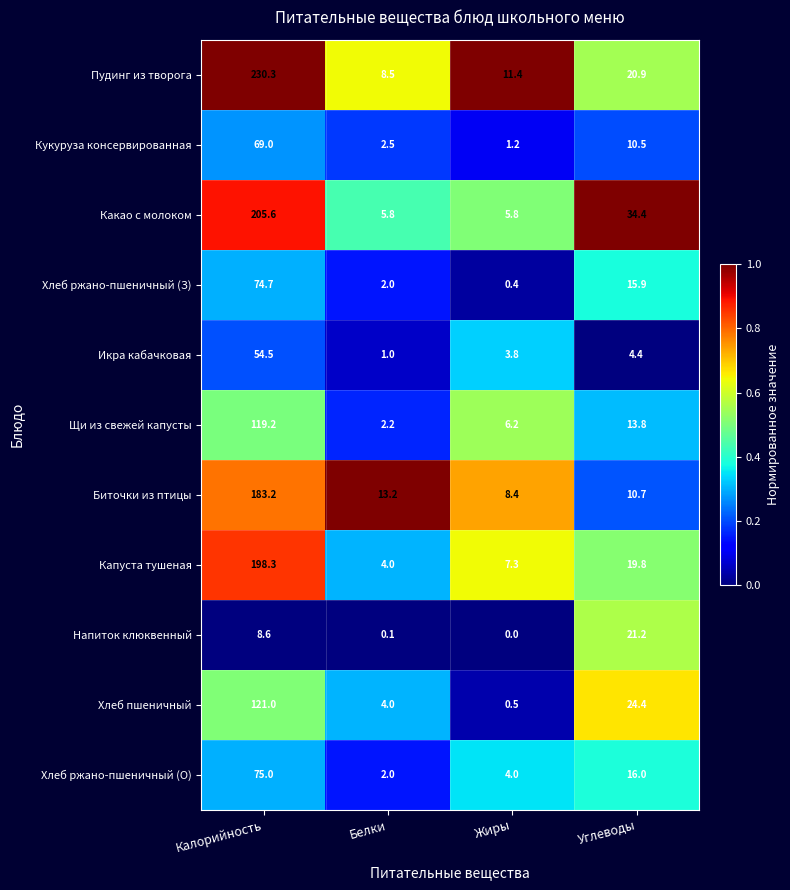

Rank the series by their maximum value, from highest to lowest.

Пудинг из творога, Какао с молоком, Капуста тушеная, Биточки из птицы, Хлеб пшеничный, Щи из свежей капусты, Хлеб ржано-пшеничный (О), Хлеб ржано-пшеничный (З), Кукуруза консервированная, Икра кабачковая, Напиток клюквенный